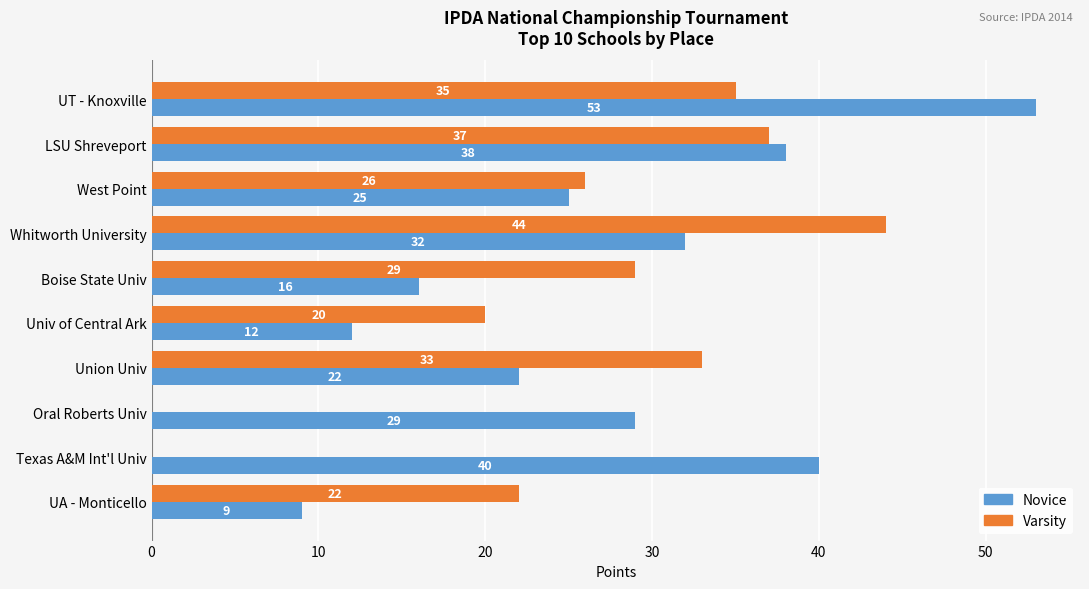

The Varsity series shows 9 at West Point. True or false?

False